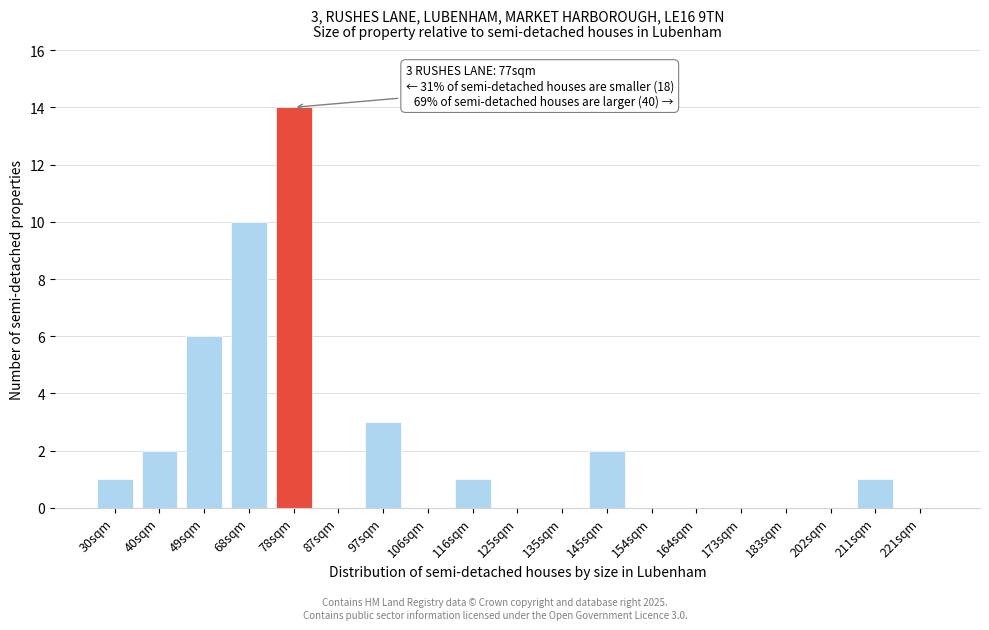

Reading left to right, what are all the values shown in this chart?

30sqm=1	40sqm=2	49sqm=6	68sqm=10	78sqm=14	87sqm=0	97sqm=3	106sqm=0	116sqm=1	125sqm=0	135sqm=0	145sqm=2	154sqm=0	164sqm=0	173sqm=0	183sqm=0	202sqm=0	211sqm=1	221sqm=0